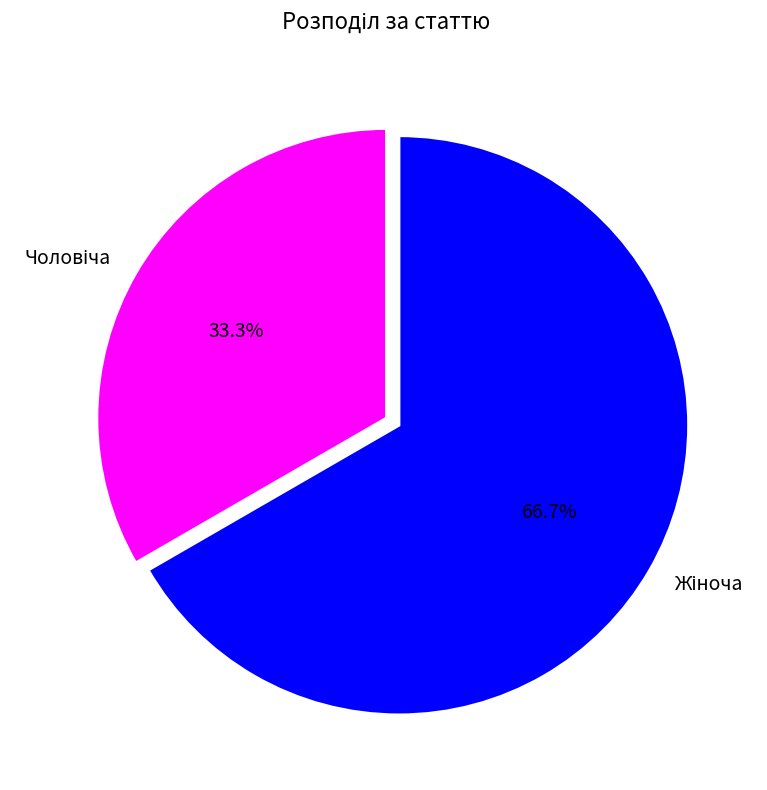

Is there a majority slice in this chart?

Yes